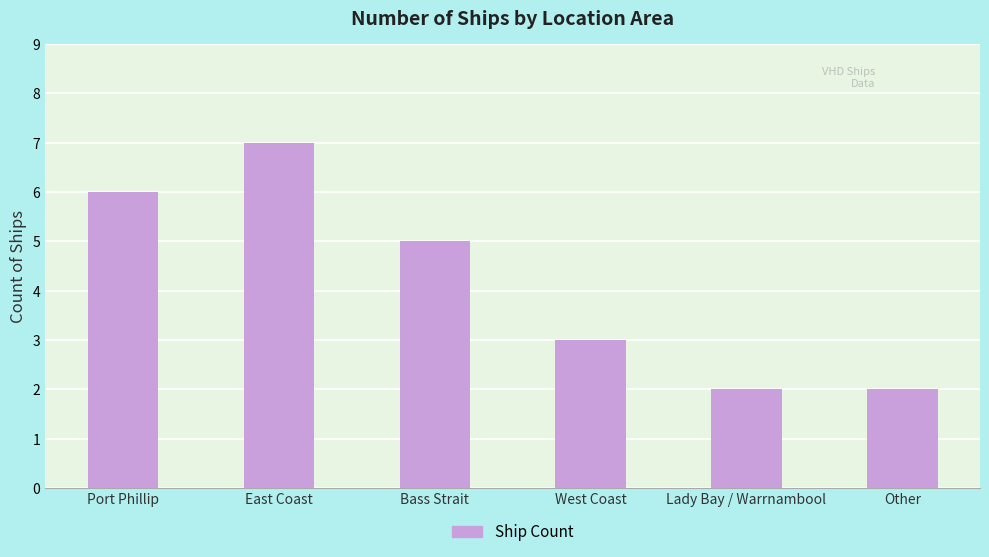

How many values are between 2 and 6?

5